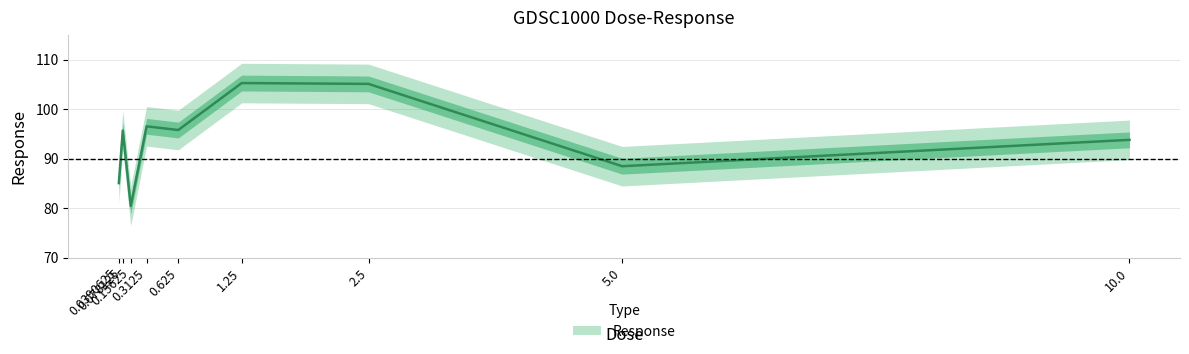

True or false: the data has more than 2 interior local peaks.

True